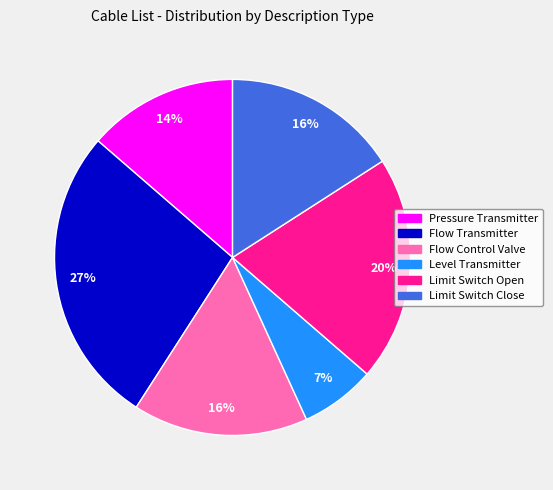

To the nearest percent, what percentage of the pie is Limit Switch Open?

20%